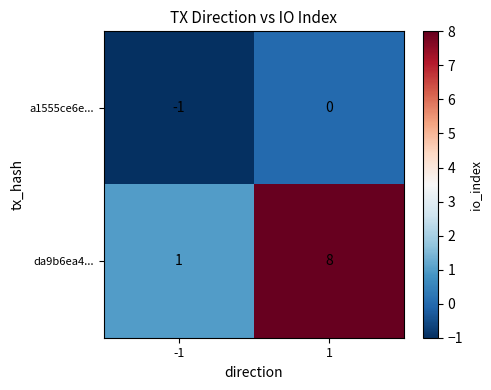

The value of a1555ce6e... at -1 is -2. True or false?

False